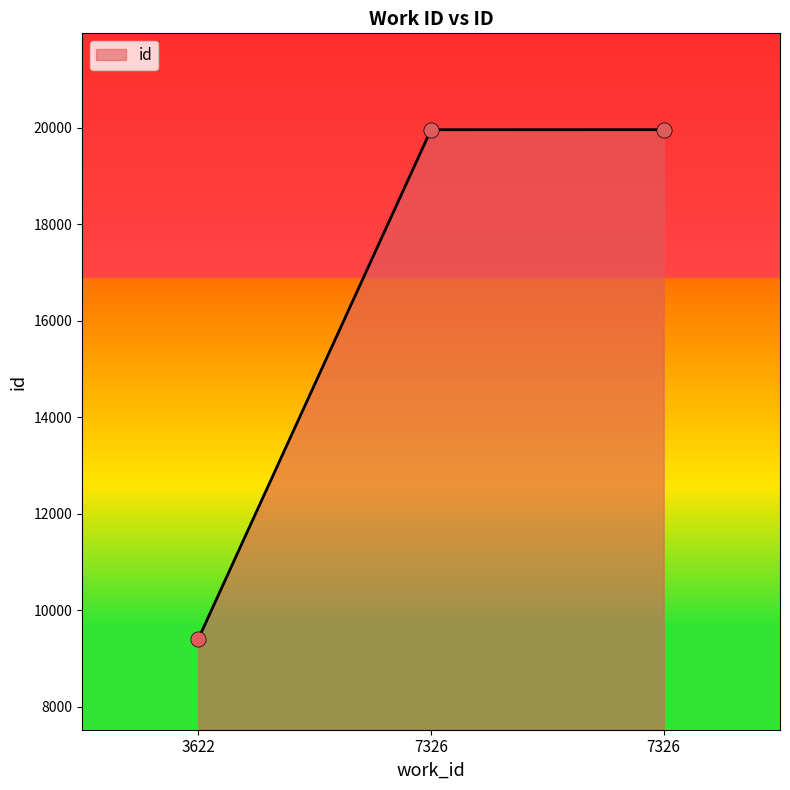

What is the ratio of the value at 7326 to the value at 3622?

2.1